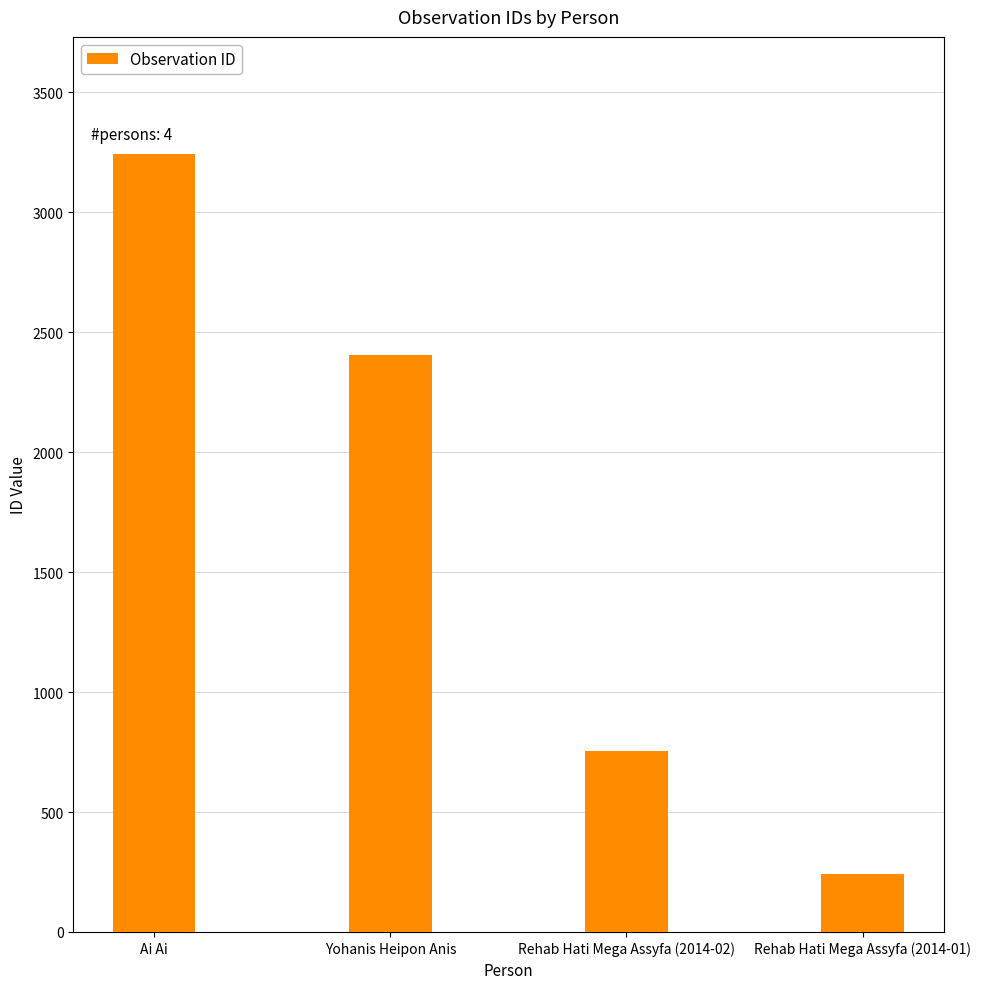

How many bars are there in total?

4